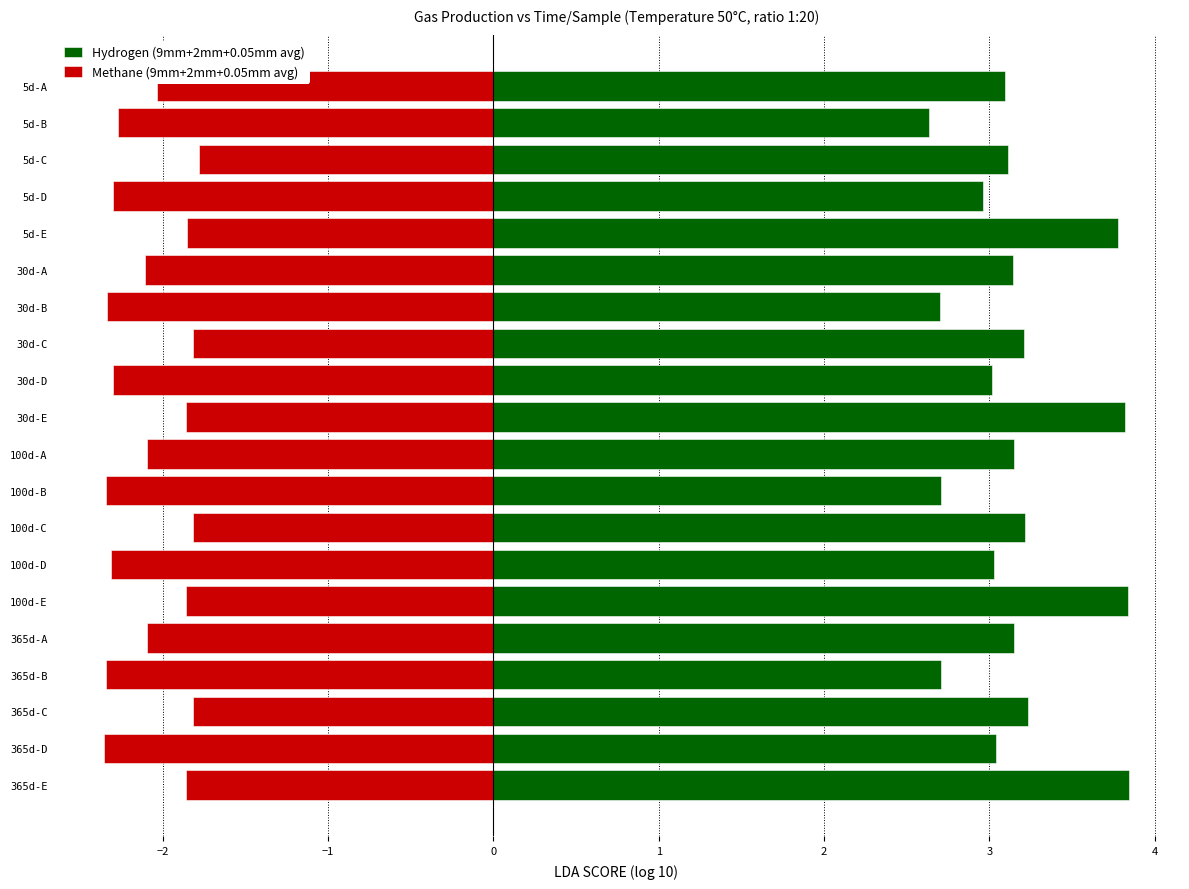

List the series in order of their peak value, lowest first.

Methane (9mm+2mm+0.05mm avg), Hydrogen (9mm+2mm+0.05mm avg)